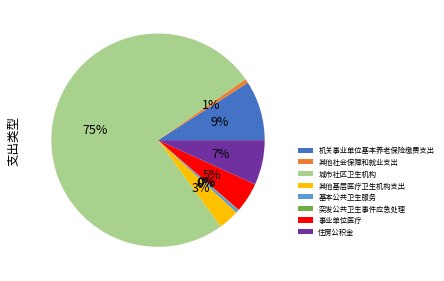

Which has a higher value, 城市社区卫生机构 or 事业单位医疗?

城市社区卫生机构